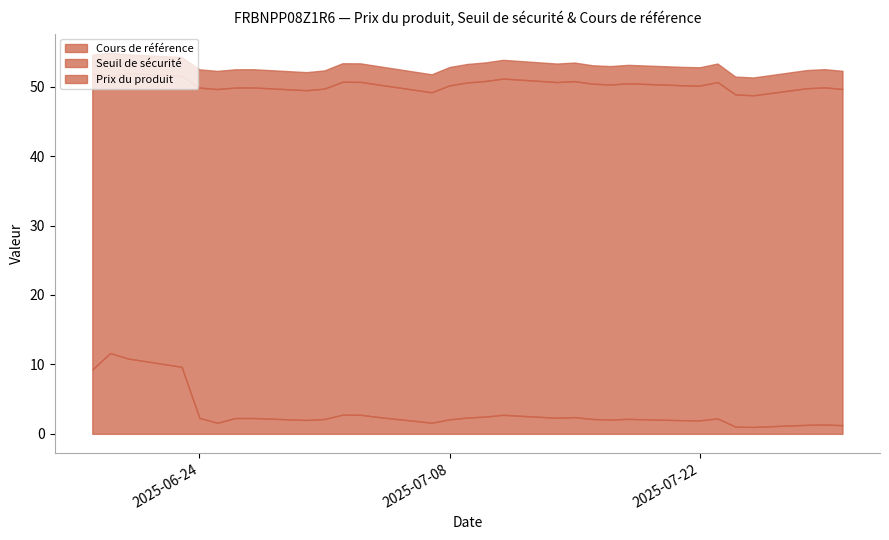

Where is Cours de référence nearest to the value 53?

2025-07-17